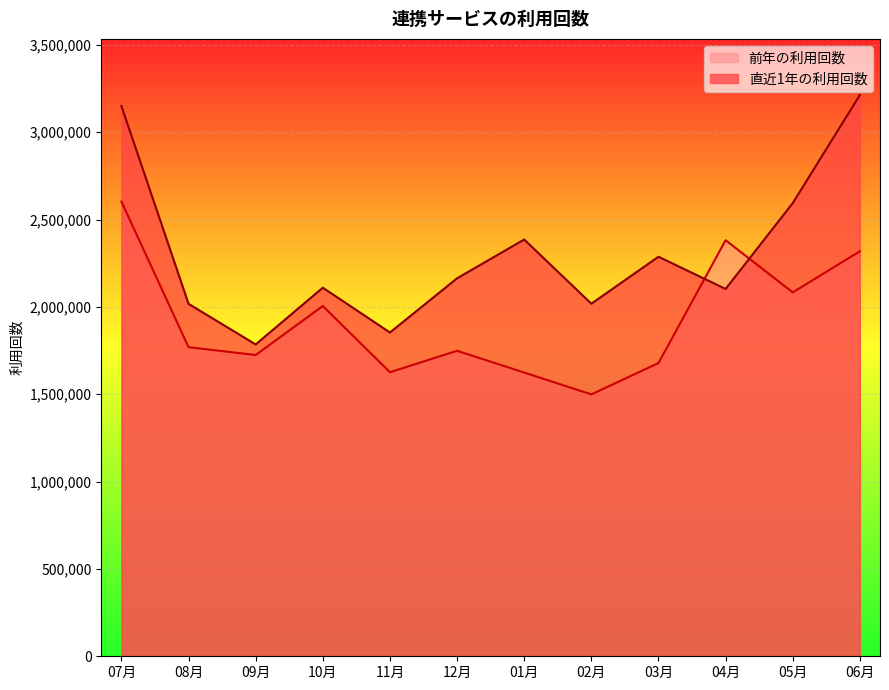

Rank the categories by 前年の利用回数 value from highest to lowest.

07月, 04月, 06月, 05月, 10月, 08月, 12月, 09月, 03月, 11月, 01月, 02月